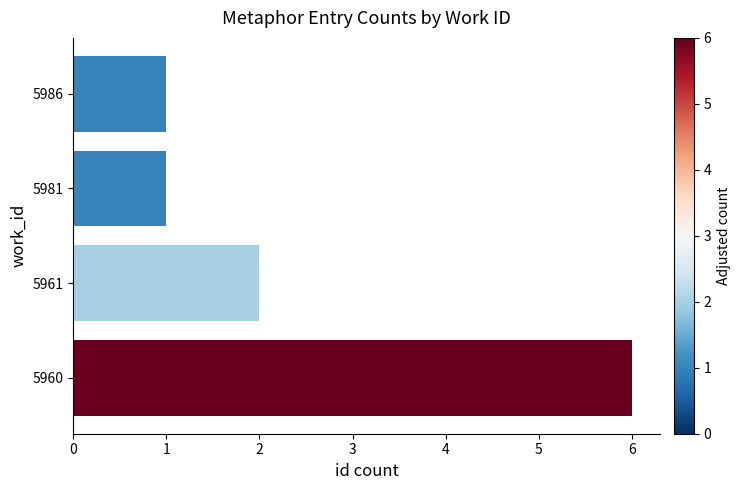

What is the minimum value shown in the chart?

1